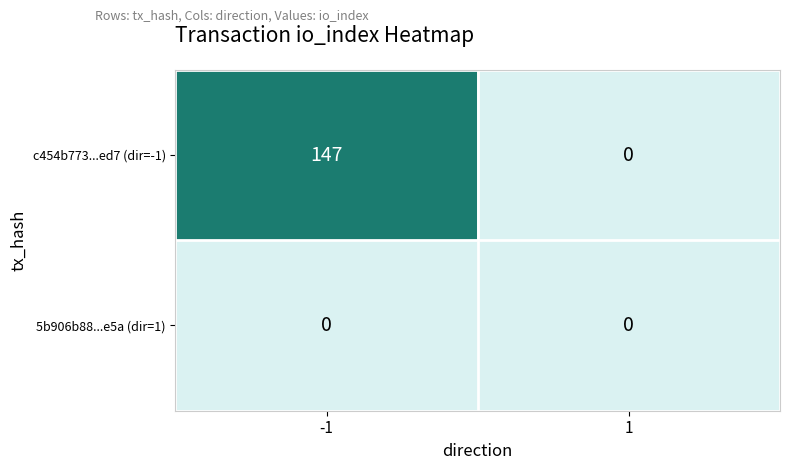

Rank the series at -1 from lowest to highest value.

5b906b88...e5a (dir=1), c454b773...ed7 (dir=-1)